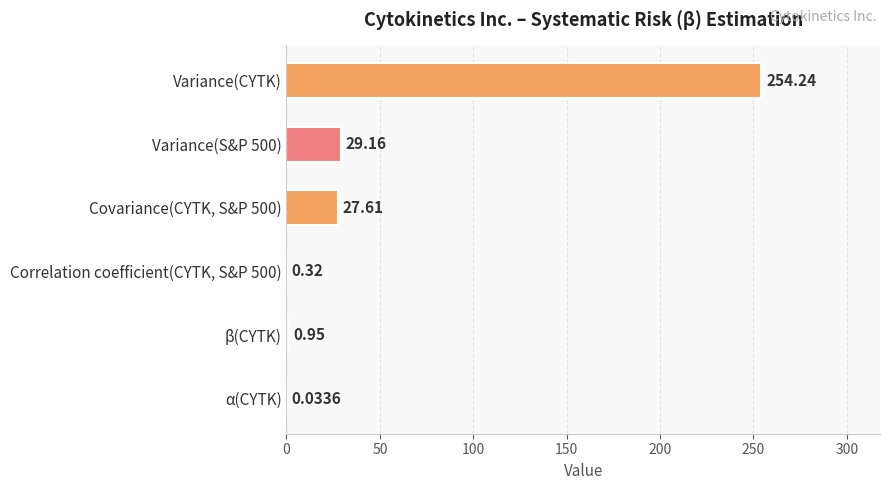

How many data points does each series have?

6